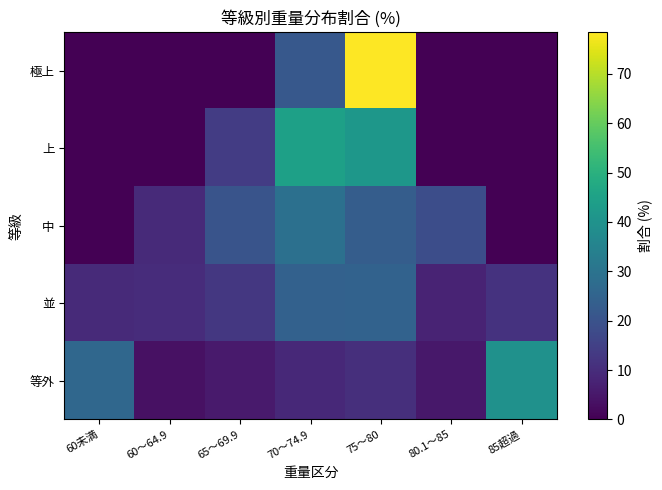

Reading left to right, list all the values displayed in this chart.

極上: 60未満=0.0	60～64.9=0.0	65～69.9=0.0	70～74.9=21.5	75～80=78.5	80.1～85=0.0	85超過=0.0
上: 60未満=0.0	60～64.9=0.0	65～69.9=14.0	70～74.9=44.5	75～80=41.5	80.1～85=0.0	85超過=0.0
中: 60未満=0.0	60～64.9=9.4	65～69.9=20.2	70～74.9=28.9	75～80=23.0	80.1～85=18.4	85超過=0.0
並: 60未満=9.2	60～64.9=10.0	65～69.9=12.8	70～74.9=24.3	75～80=24.6	80.1～85=7.8	85超過=11.4
等外: 60未満=26.3	60～64.9=3.6	65～69.9=5.6	70～74.9=9.1	75～80=10.5	80.1～85=5.1	85超過=39.7